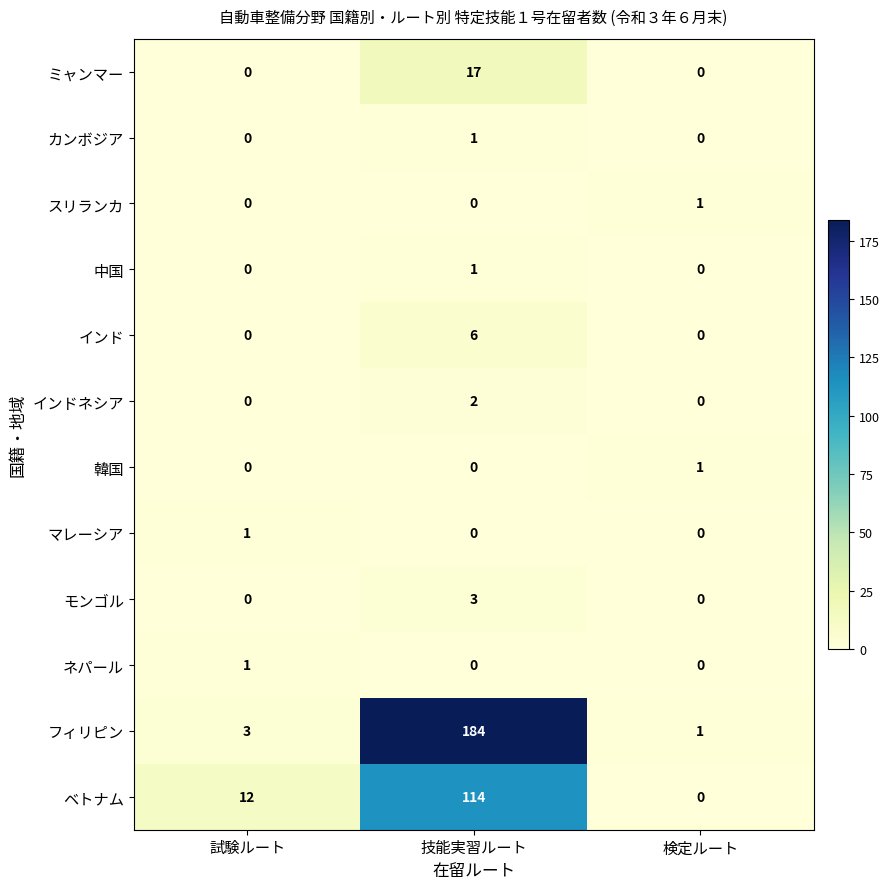

How many data points in モンゴル are above 0?

1